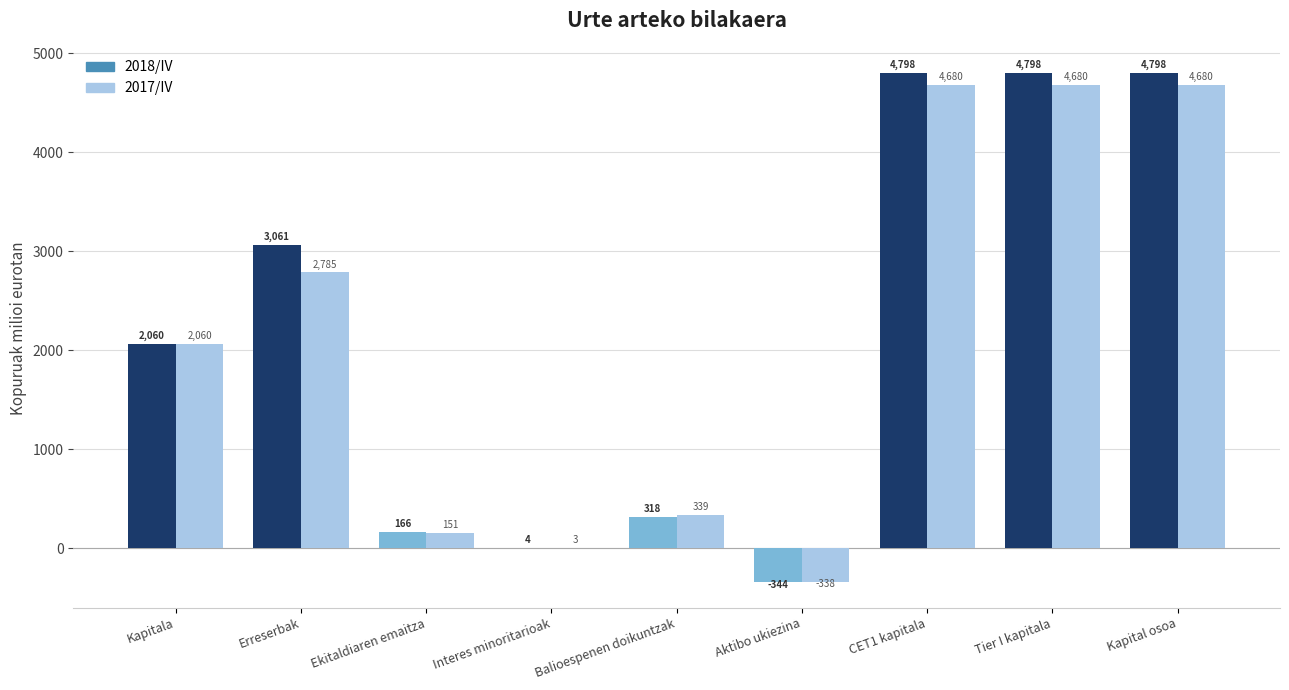

What is the sum of the 2018/IV values at Interes minoritarioak and Kapitala?

2064.0